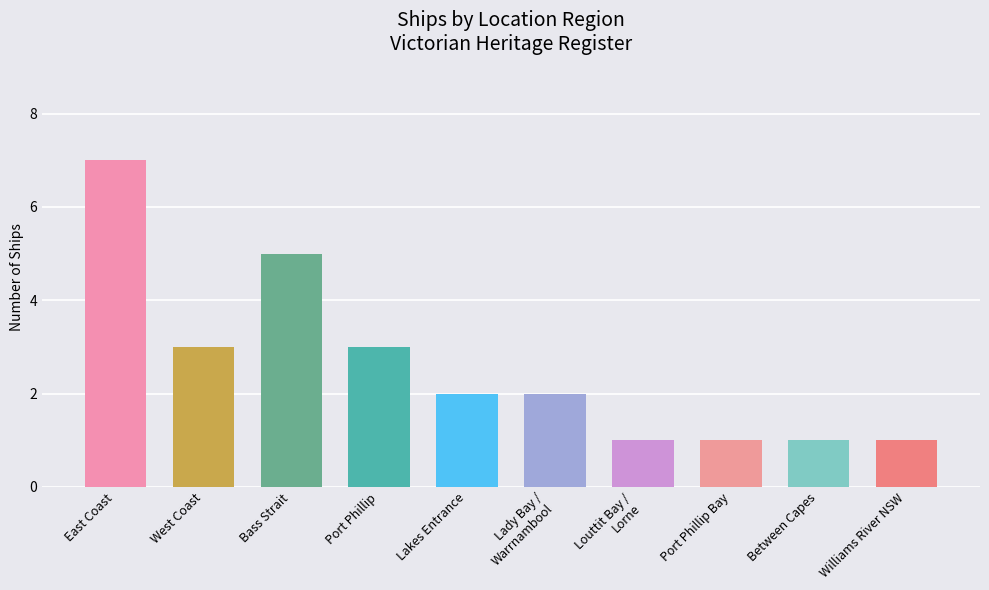

Reading left to right, list all the values displayed in this chart.

7	3	5	3	2	2	1	1	1	1